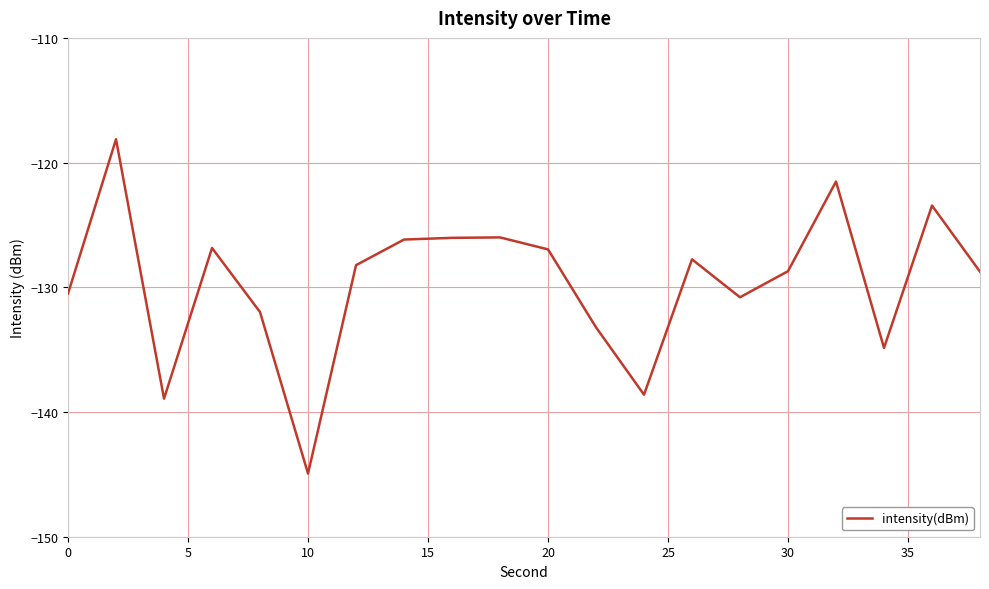

What is the greatest value displayed?

-118.1